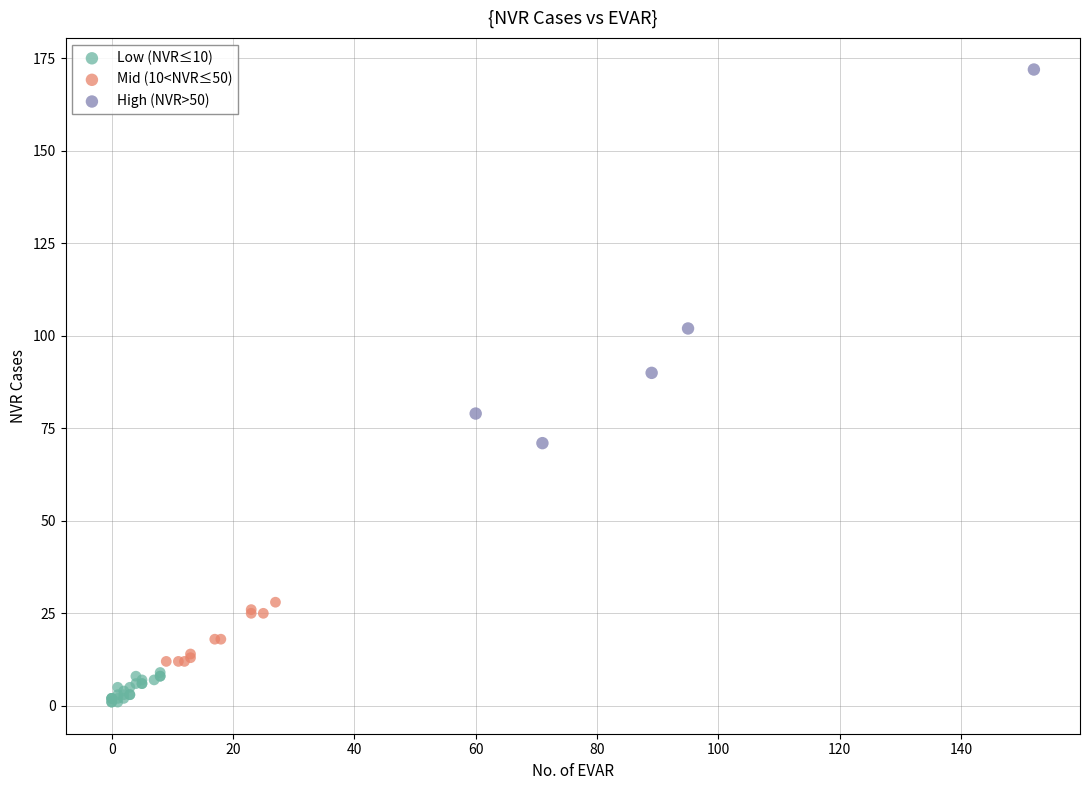

What are all the series names shown in the legend?

Low (NVR≤10), Mid (10<NVR≤50), High (NVR>50)